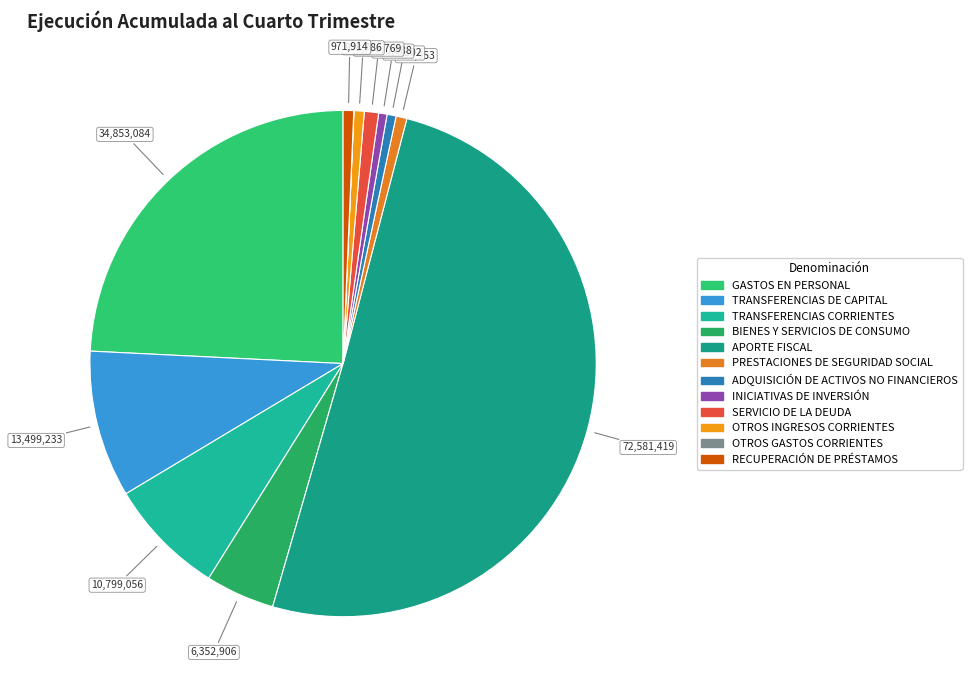

What percentage is NOT represented by BIENES Y SERVICIOS DE CONSUMO?

95.6%